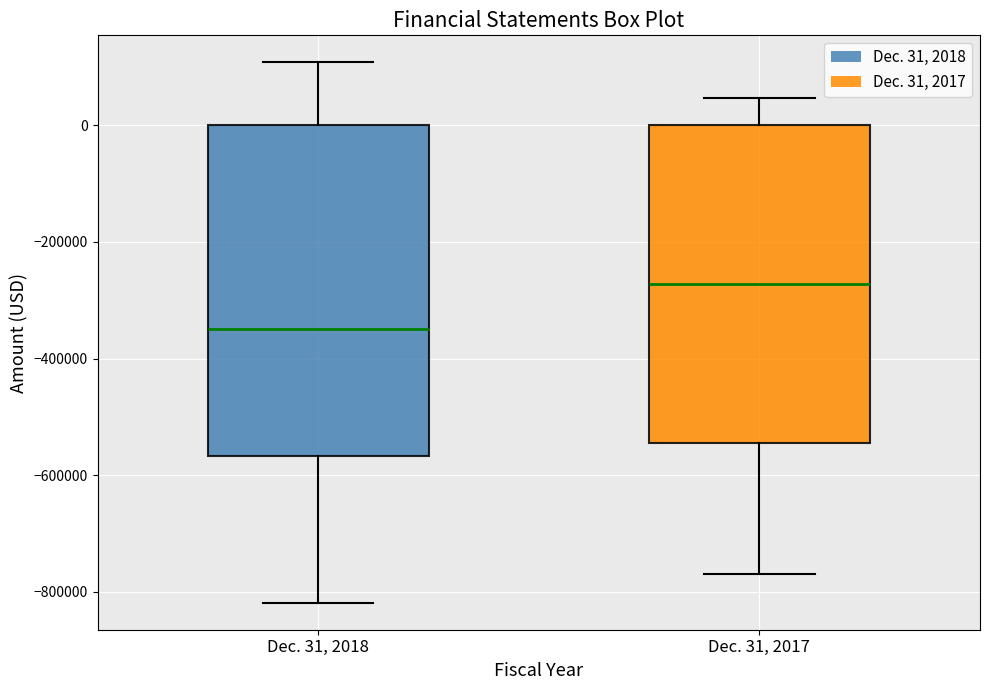

Which box's median line is the highest?

Dec. 31, 2017